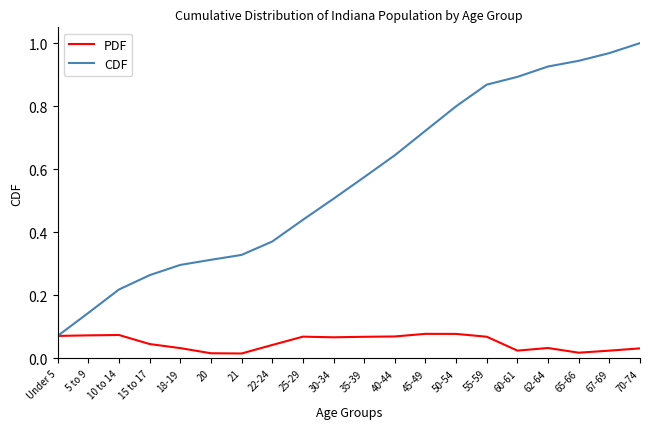

The value of CDF at 62-64 is 0.3. True or false?

False